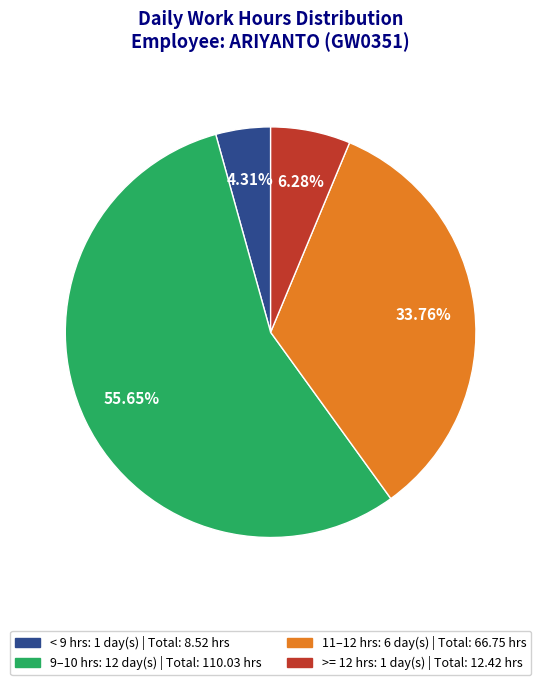

Is there any slice that represents more than half of the pie?

Yes